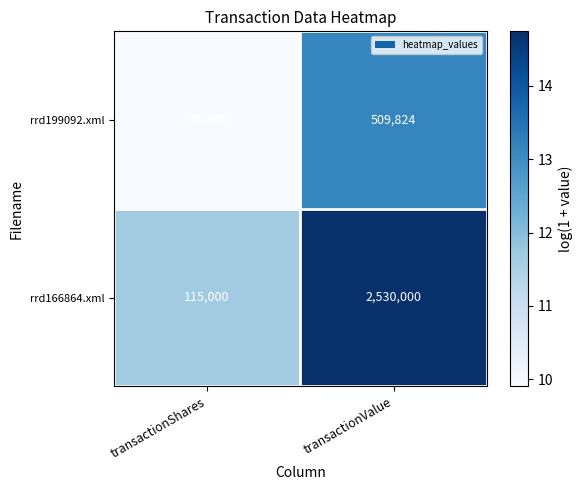

Is the value of rrd166864.xml at transactionShares greater than the value of rrd199092.xml at transactionShares?

Yes